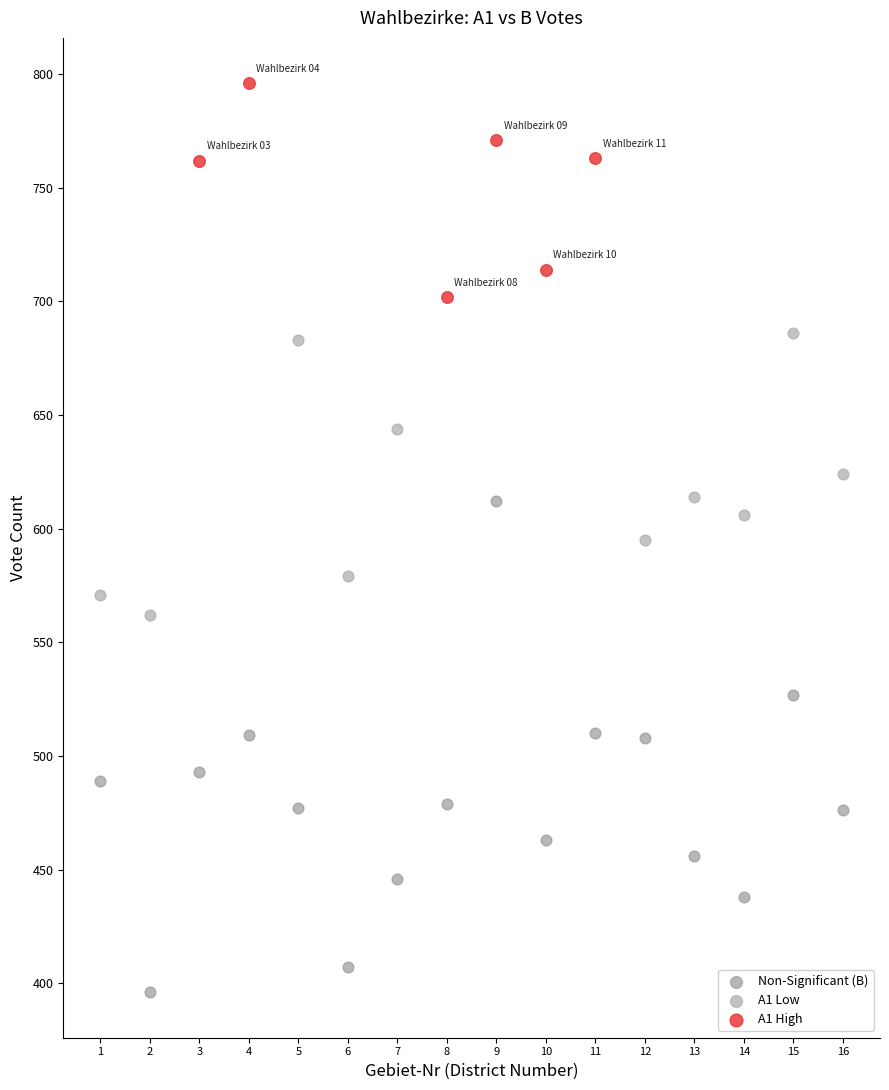

Which series contains the lowest Y value?

Non-Significant (B)